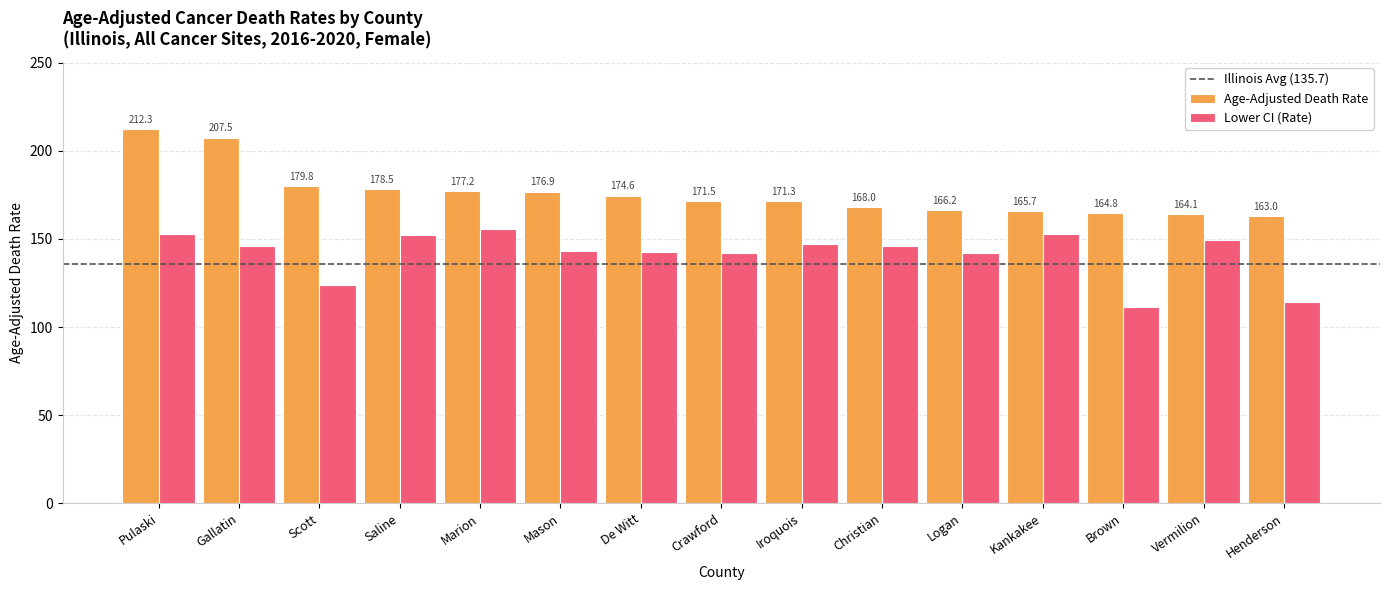

Which series has the largest range (max minus min)?

Age-Adjusted Death Rate